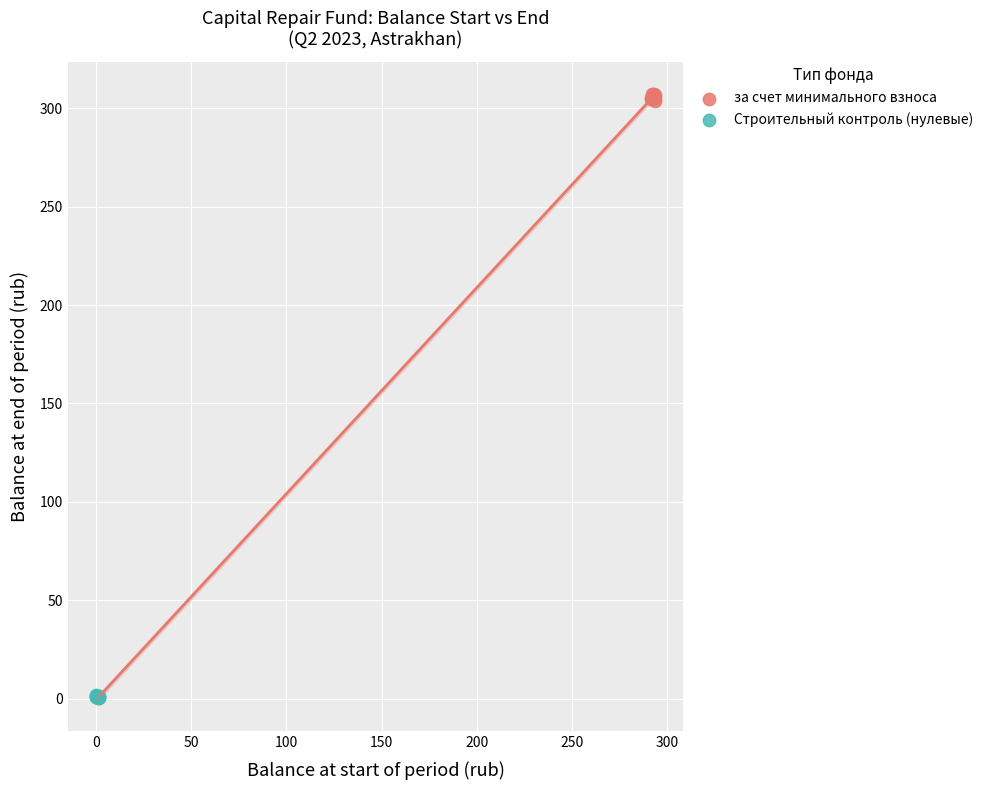

Which series has the largest Y range (max minus min)?

за счет минимального взноса